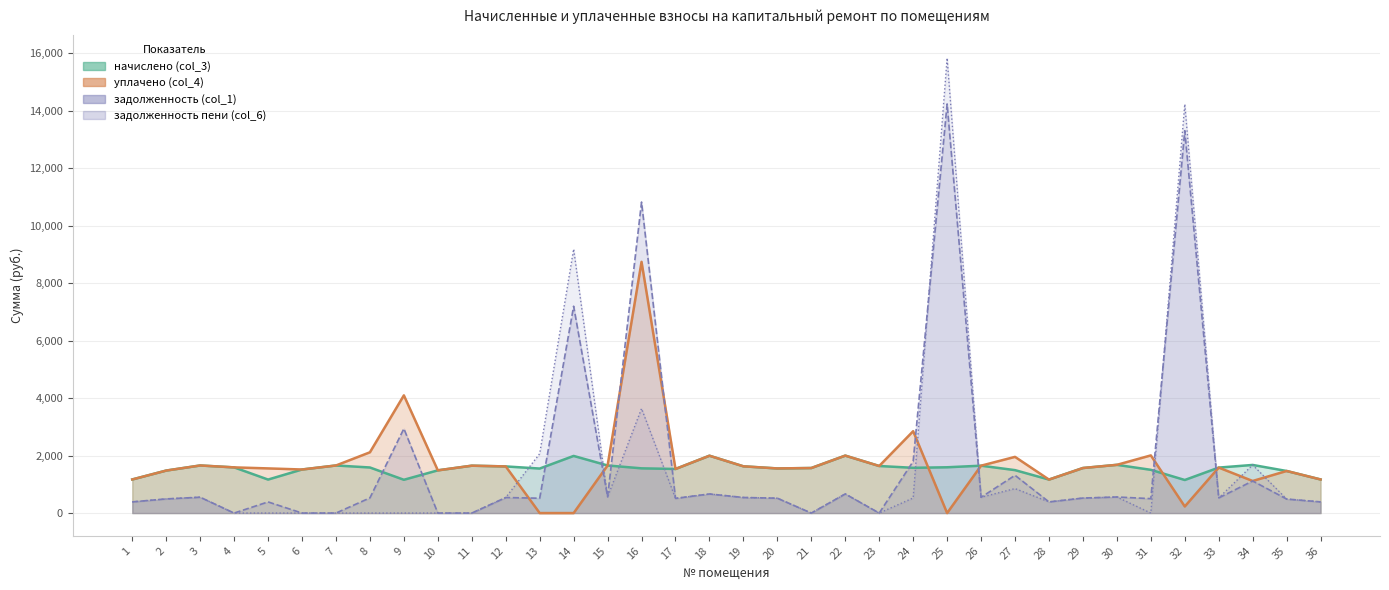

Reading right to left, extract all data points from this chart.

начислено (col_3): 1168.8	1463.7	1673.9	1581.7	1150.3	1504.3	1677.6	1567.0	1165.1	1493.2	1648.1	1592.8	1574.3	1637.0	1998.4	1567.0	1552.2	1626.0	1994.7	1533.8	1555.9	1655.5	1987.3	1548.5	1622.3	1648.1	1485.9	1157.7	1585.4	1655.5	1515.4	1165.1	1589.1	1655.5	1478.5	1168.8
задолженность (col_1): 389.6	487.9	1115.9	527.2	13300.9	501.4	559.2	522.3	388.4	1313.5	549.4	14231.0	1798.0	0.0	666.1	0.0	517.4	542.0	664.9	511.3	10818.0	563.0	7194.2	516.2	540.8	0.0	0.0	2936.6	528.5	0.0	0.0	388.4	0.0	551.8	492.8	389.6
задолженность пени (col_6): 389.6	487.9	1673.9	527.2	14221.7	0.0	559.2	522.3	388.4	851.9	549.4	15823.8	524.8	0.0	666.1	0.0	517.4	542.0	664.9	511.3	3635.5	563.0	9181.5	2064.7	540.8	0.0	0.0	0.0	0.0	0.0	0.0	0.0	0.0	551.8	492.8	389.6
уплачено (col_4): 1168.8	1463.7	1115.9	1581.7	229.5	2005.7	1677.6	1567.0	1165.1	1954.9	1648.1	0.0	2847.5	1637.0	1998.4	1567.0	1552.2	1626.0	1994.7	1533.8	8738.5	1655.5	0.0	0.0	1622.3	1648.1	1485.9	4094.3	2113.9	1655.5	1515.4	1553.4	1589.1	1655.5	1478.5	1168.8